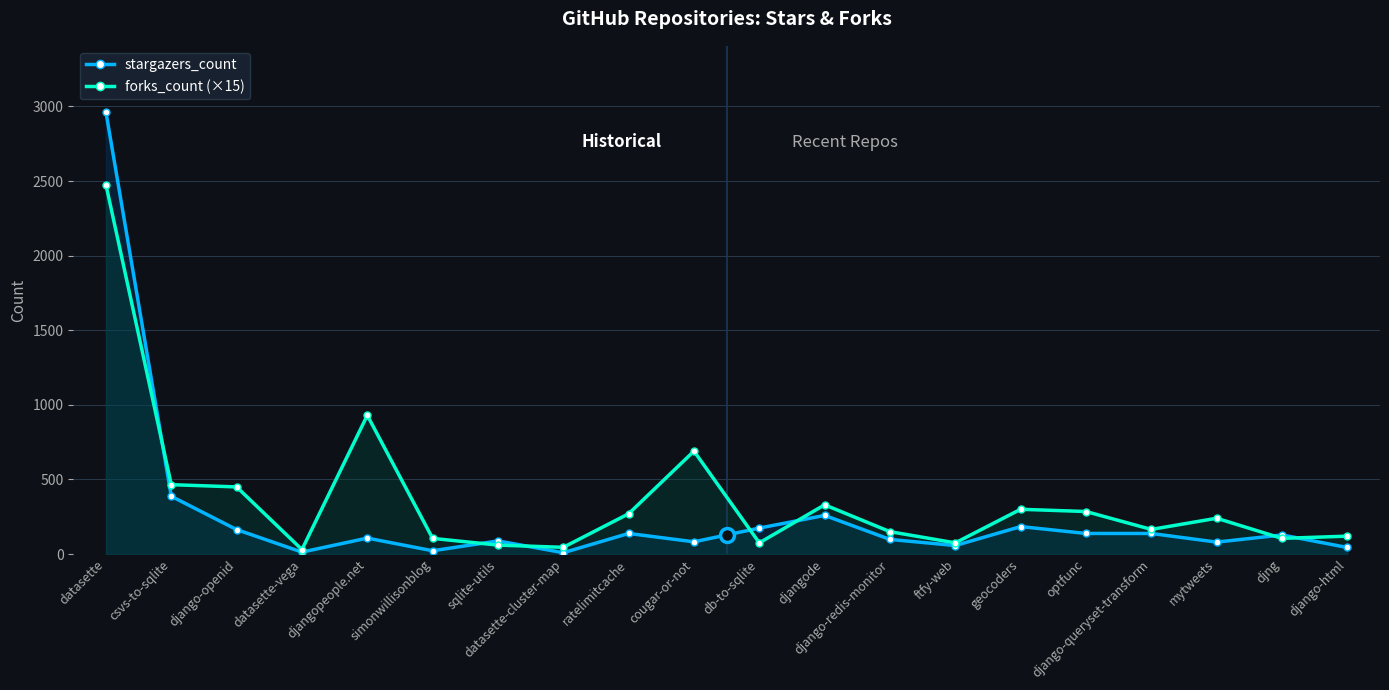

Rank the series at djangode from lowest to highest value.

stargazers_count, forks_count (×15)